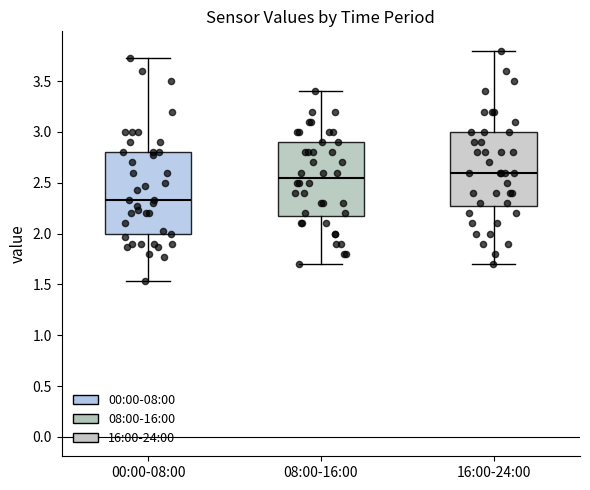

Reading left to right, read every box against the y-axis: the position of its median line, the range the box covers, and the ends of its whiskers. The values are not printed on the chart, so give them approximately, as read against the axis.

00:00-08:00: median 2.35, box 2.00 to 2.80, whiskers 1.55 to 3.75
08:00-16:00: median 2.55, box 2.20 to 2.90, whiskers 1.70 to 3.40
16:00-24:00: median 2.60, box 2.30 to 3.00, whiskers 1.70 to 3.80